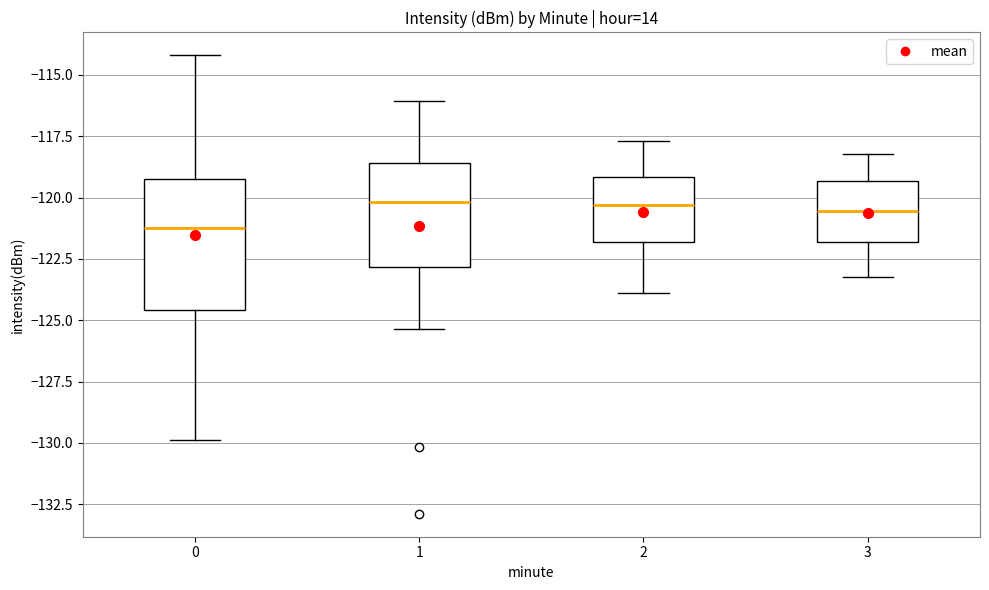

Which box is the tallest, from its lower edge to its upper edge?

0